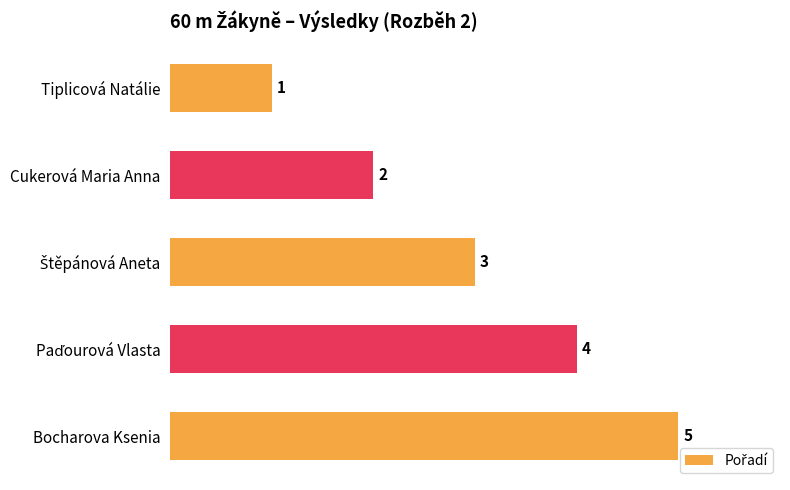

What position from the top is Tiplicová Natálie?

1